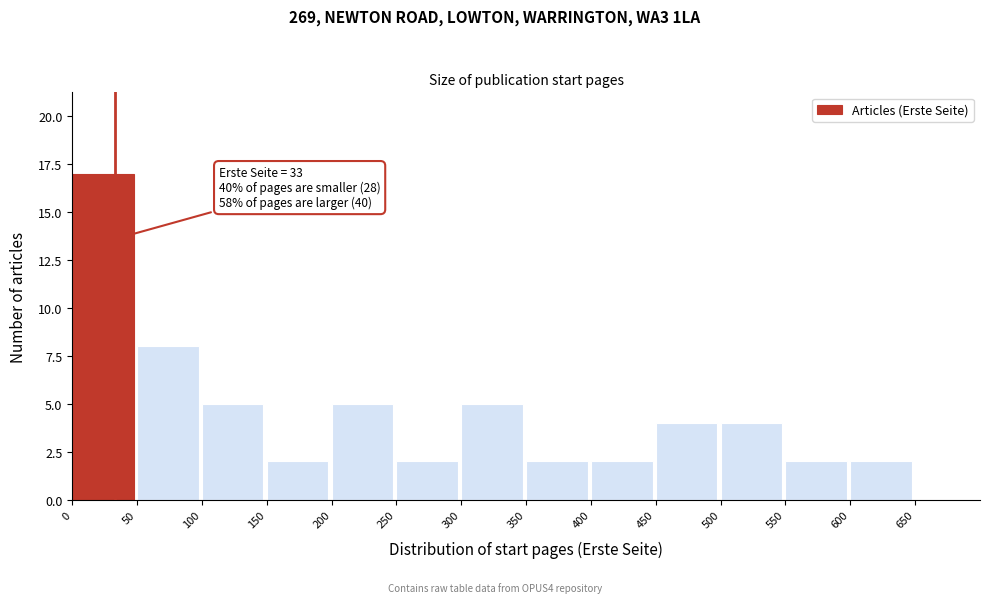

Over which range of the x-axis is the bar tallest?

0 to 50